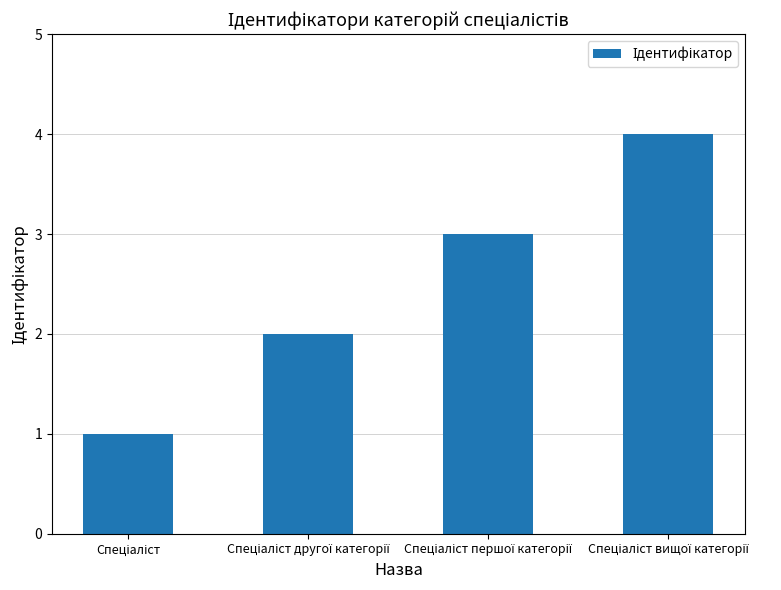

What is the greatest value displayed?

4